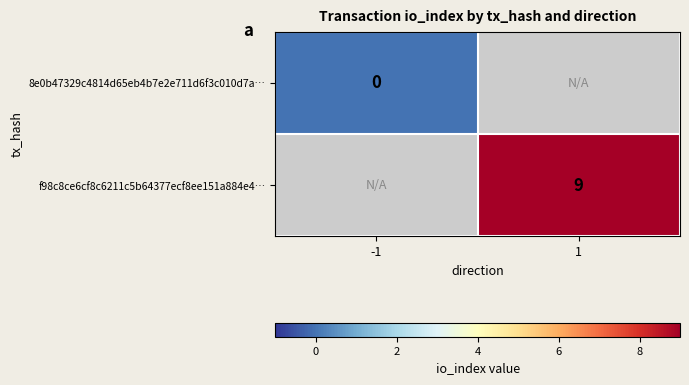

The value of f98c8ce6cf8c6211c5b64377ecf8ee151a884e4… at 1 is 9. True or false?

True